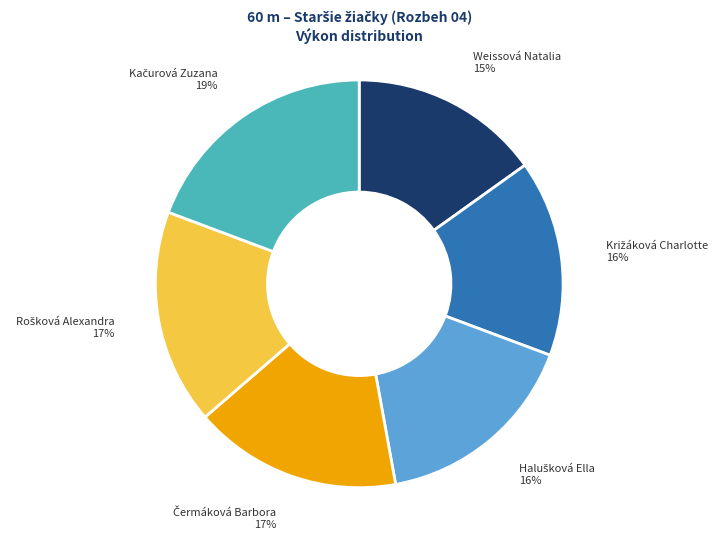

Does any single category account for the majority?

No